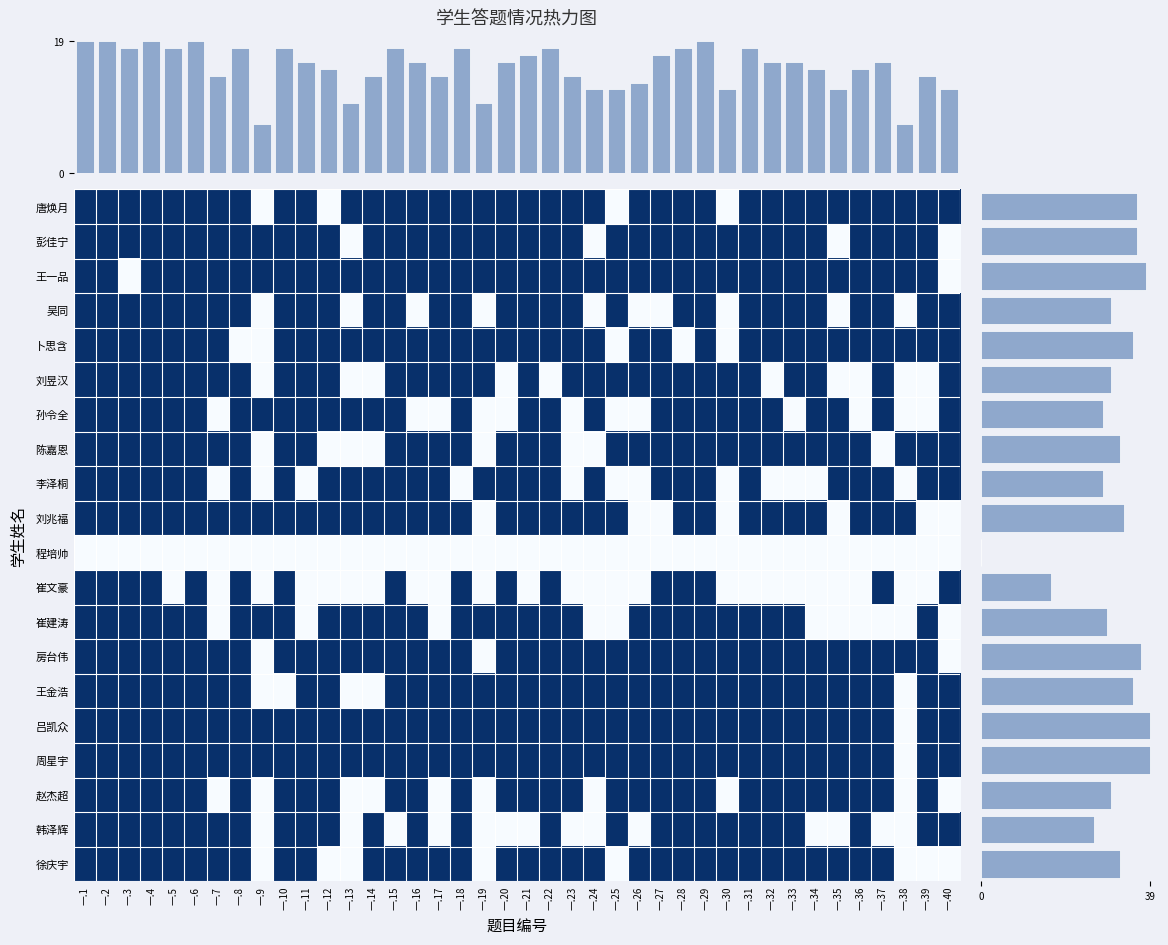

List the series in order of their peak value, highest first.

唐焕月, 彭佳宁, 王一品, 吴同, 卜思含, 刘昱汉, 孙令全, 陈嘉恩, 李泽桐, 刘兆福, 崔文豪, 崔建涛, 房台伟, 王金浩, 吕凯众, 周星宇, 赵杰超, 韩泽辉, 徐庆宇